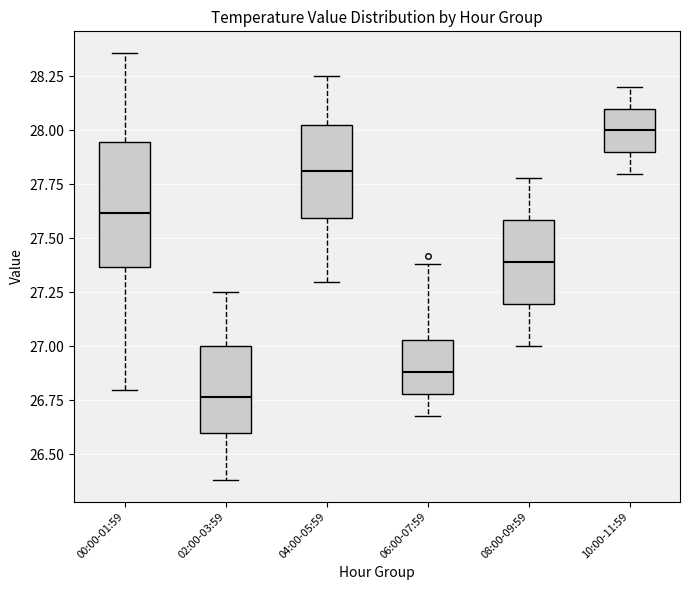

Reading left to right, read every box against the y-axis: the position of its median line, the range the box covers, and the ends of its whiskers. The values are not printed on the chart, so give them approximately, as read against the axis.

00:00-01:59: median 27.60, box 27.35 to 27.95, whiskers 26.80 to 28.35
02:00-03:59: median 26.75, box 26.60 to 27.00, whiskers 26.40 to 27.25
04:00-05:59: median 27.80, box 27.60 to 28.05, whiskers 27.30 to 28.25
06:00-07:59: median 26.90, box 26.80 to 27.05, whiskers 26.70 to 27.40
08:00-09:59: median 27.40, box 27.20 to 27.60, whiskers 27.00 to 27.80
10:00-11:59: median 28.00, box 27.90 to 28.10, whiskers 27.80 to 28.20